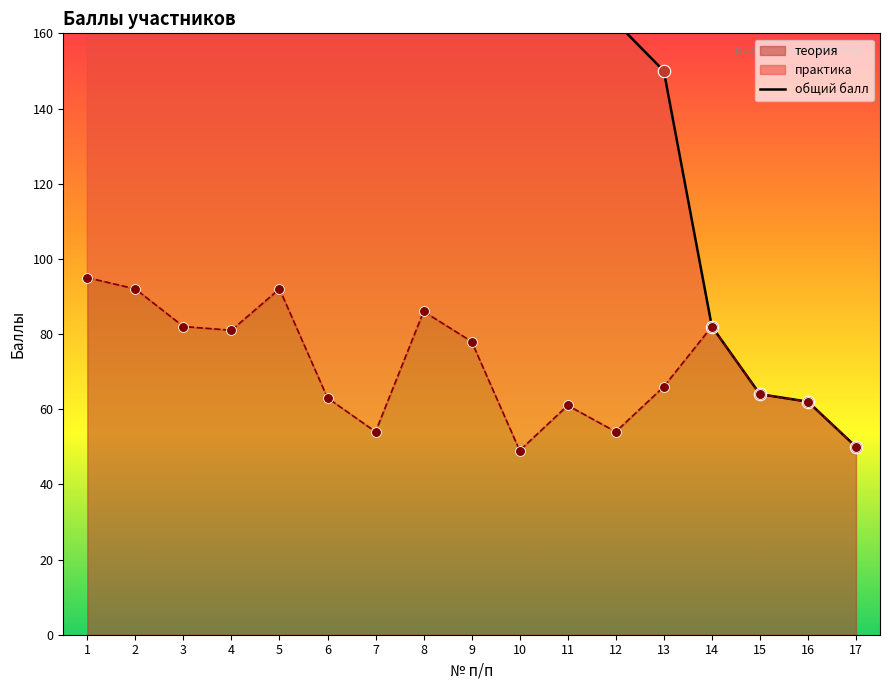

True or false: теория has a value of 13 at 12.

False